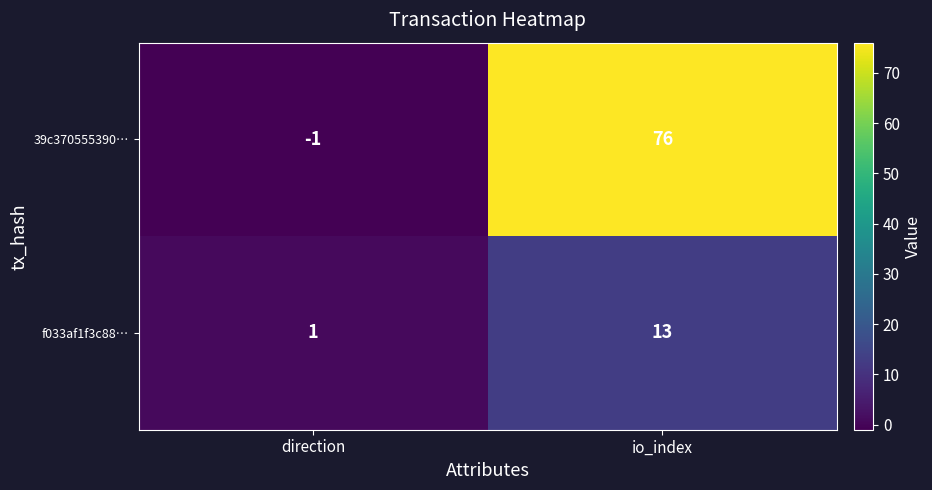

How many categories are shown in the chart?

2